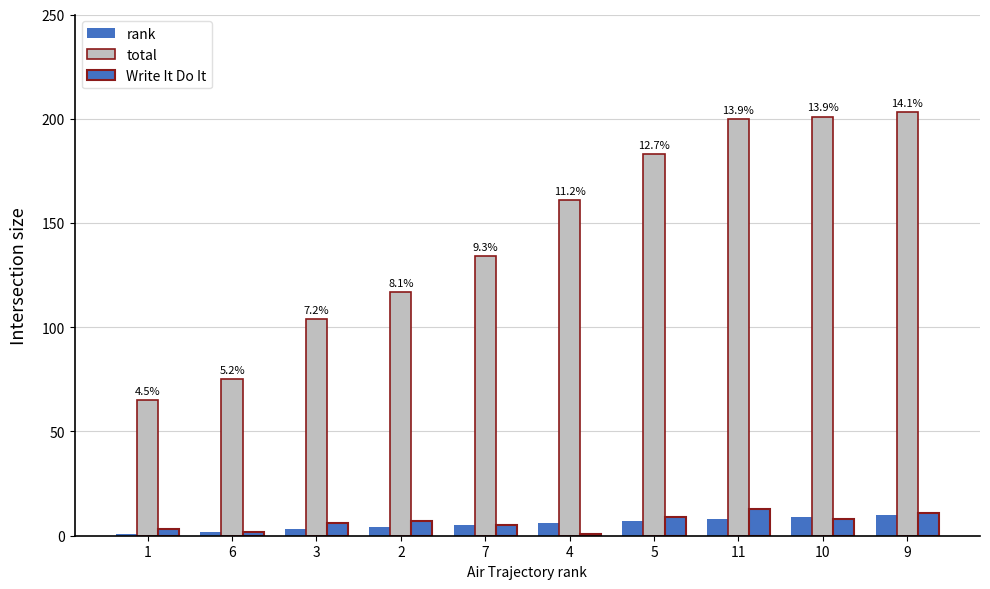

Is the value of Write It Do It at 10 greater than the value of total at 6?

No